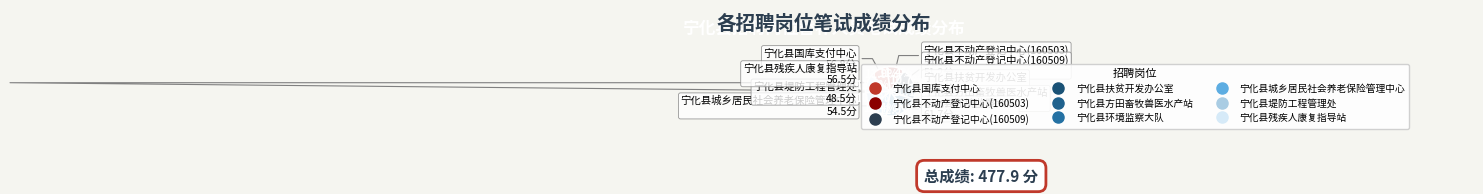

To the nearest percent, what is the difference between the 宁化县不动产登记中心(160509) and 宁化县城乡居民社会养老保险管理中心 slice percentages?

1%